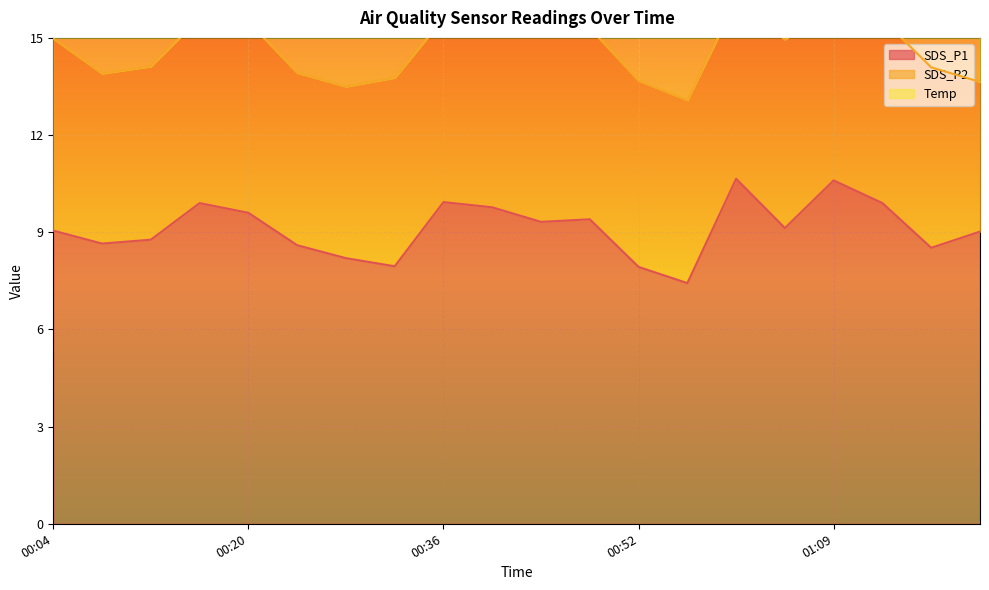

True or false: SDS_P2 and Temp intersect in this chart.

False